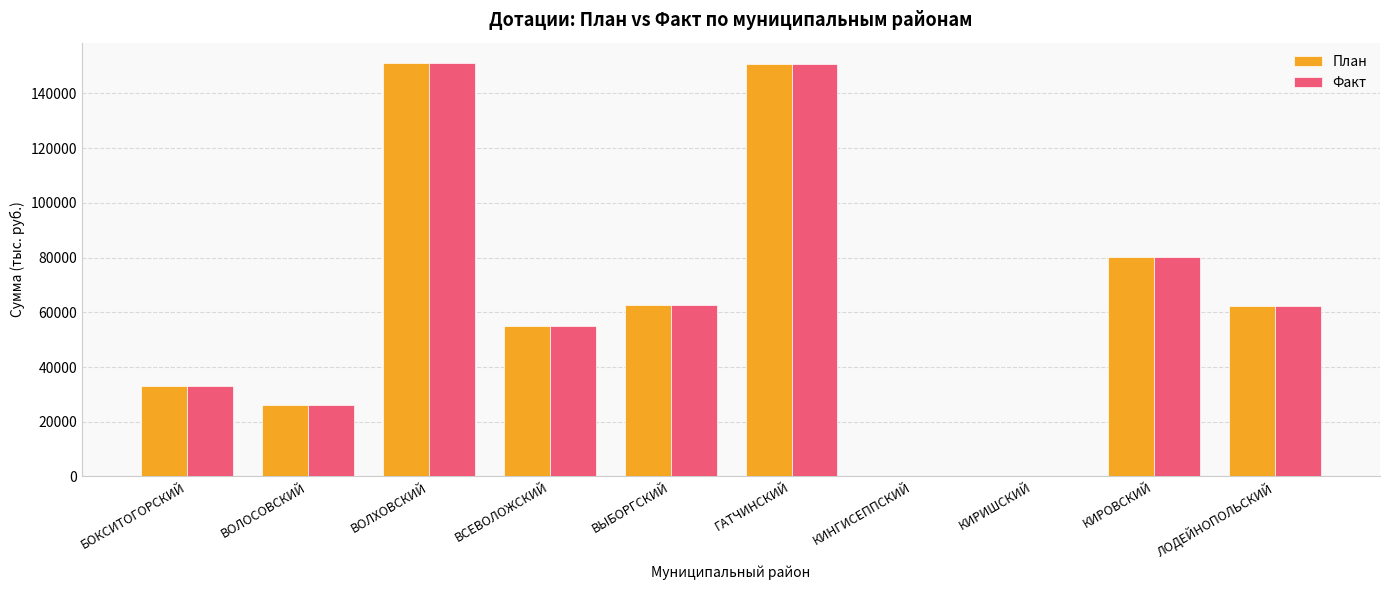

What is the approximate value of План at ВЫБОРГСКИЙ?

62743.9